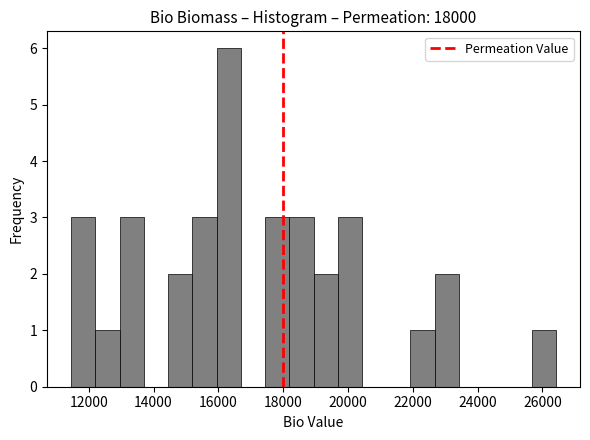

Around what value on the x-axis is the tallest bar? Give the approximate position of its centre, as read against the axis.

16400